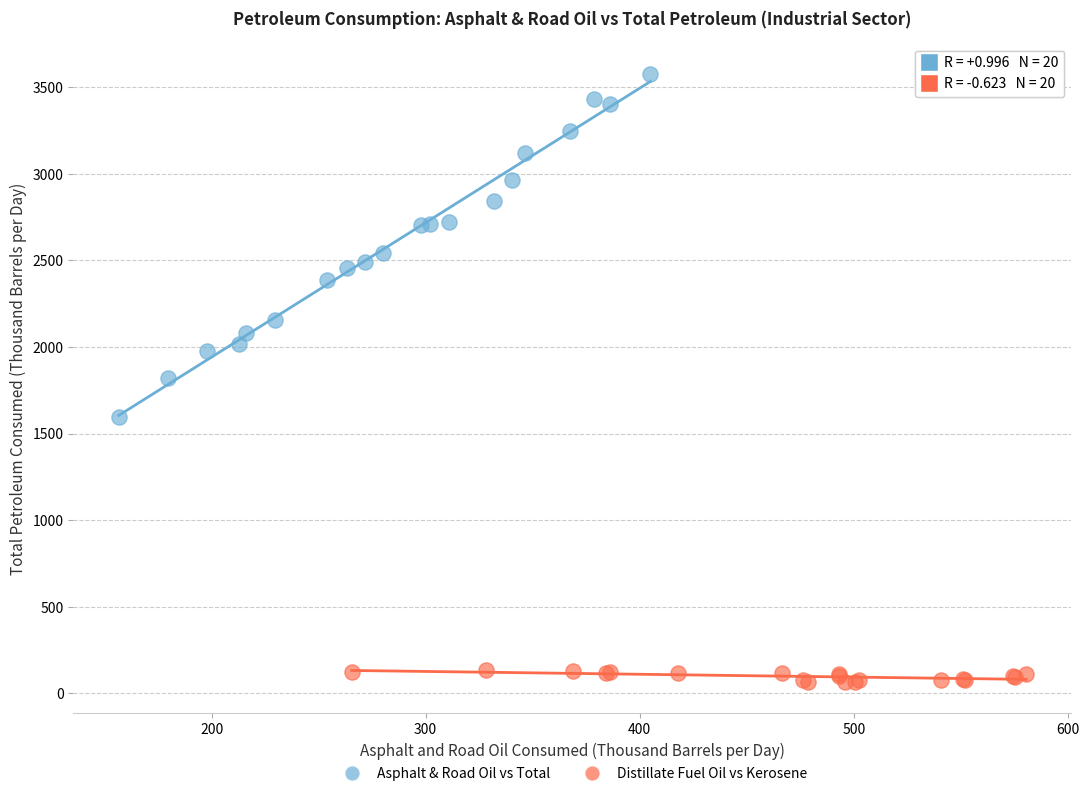

Which series reaches the maximum Y coordinate?

Asphalt & Road Oil vs Total